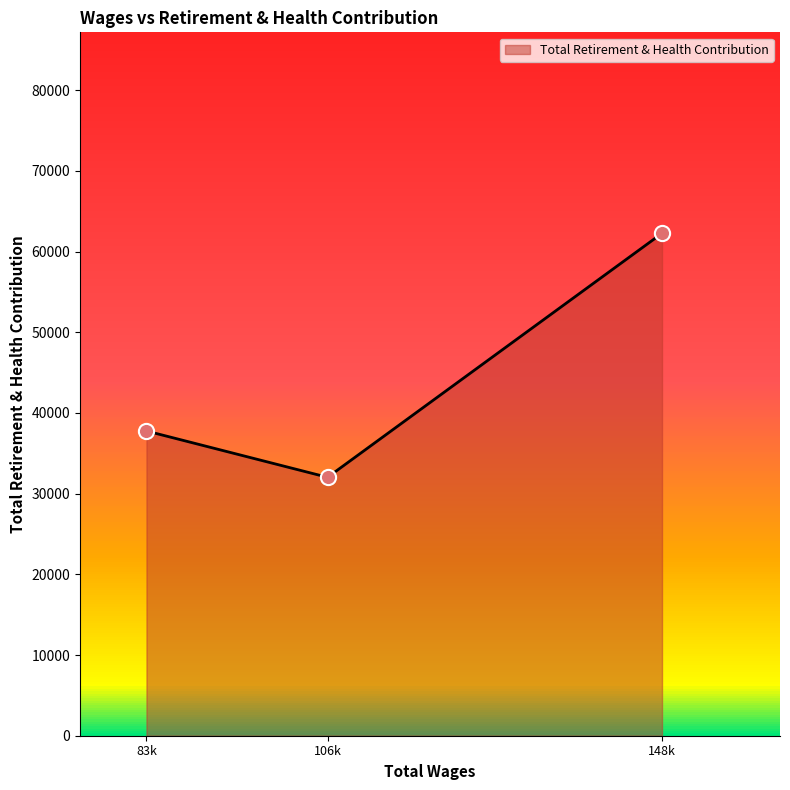

Between 83k and 106k, which is larger?

83k